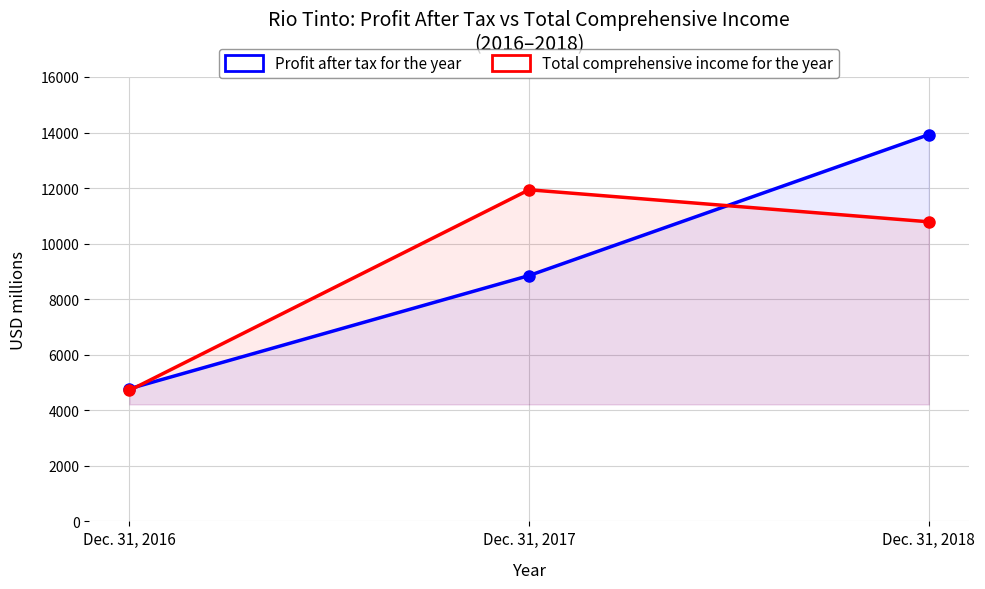

Rank the series by their maximum value, from highest to lowest.

Profit after tax for the year, Total comprehensive income for the year